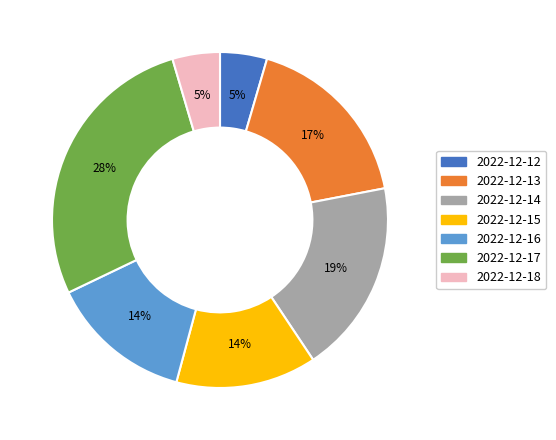

To the nearest percent, what is the average slice percentage?

14%